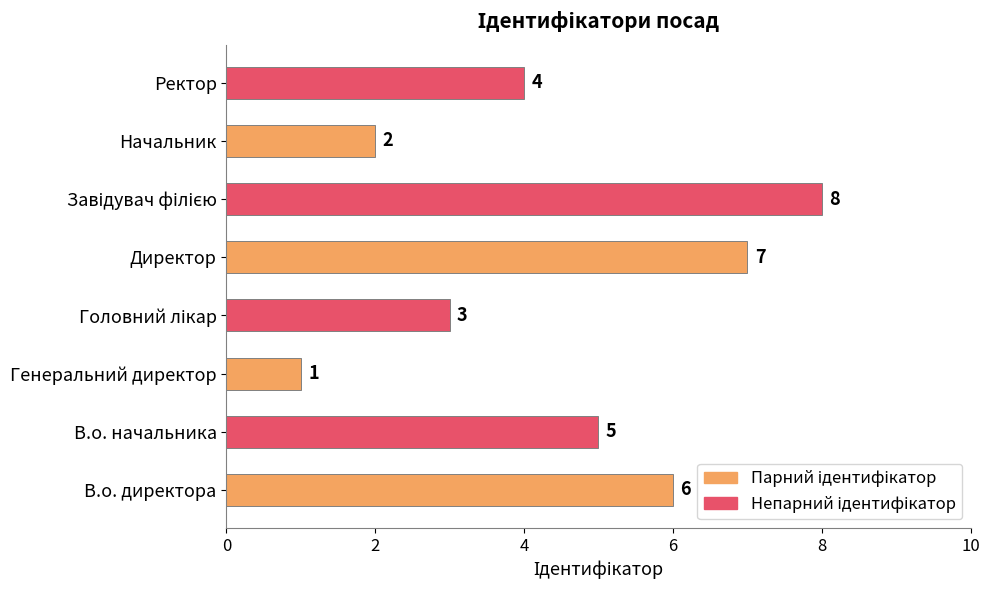

Approximately how many times larger is the value at Ректор compared to В.о. начальника?

0.8